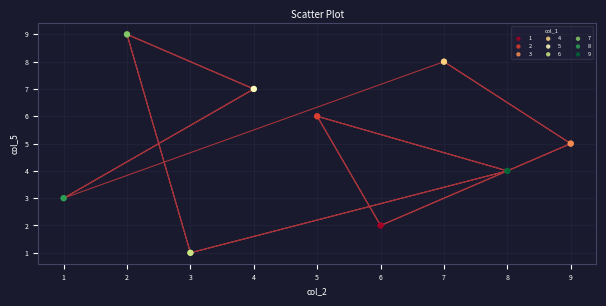

Which series contains the lowest Y value?

6